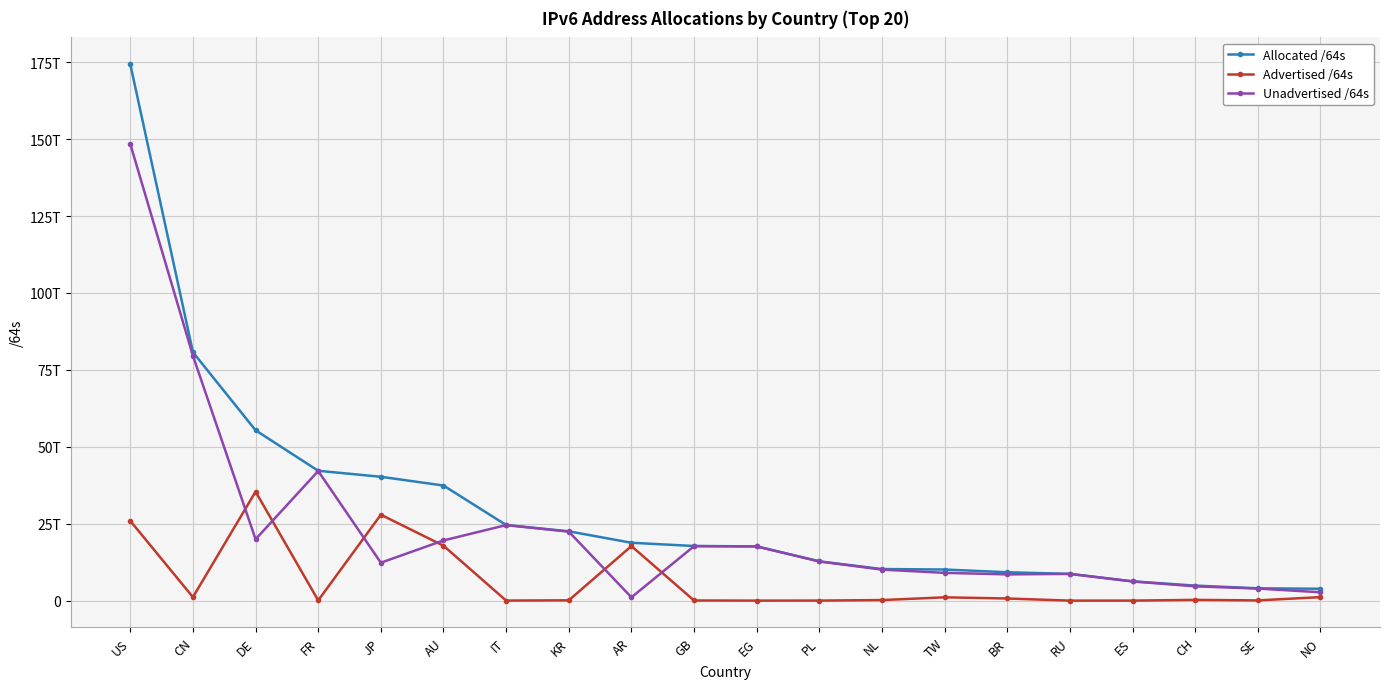

The value of Advertised /64s at TW is 1079647404032. True or false?

True